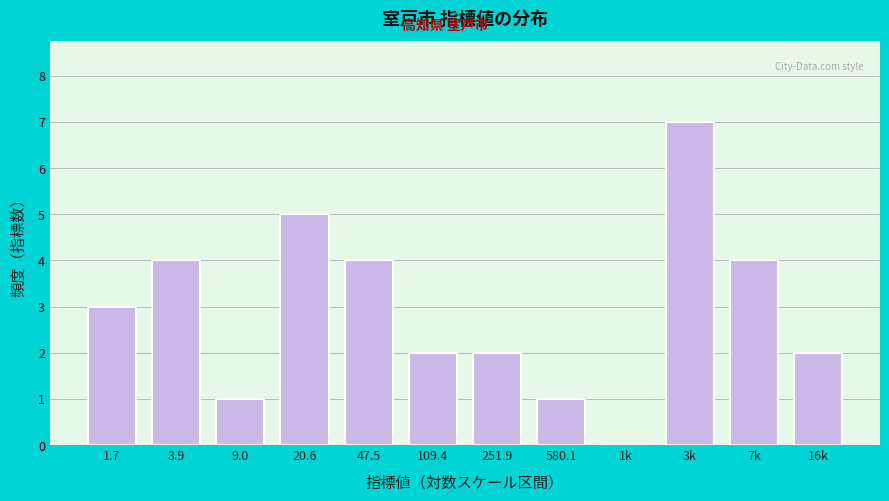

Reading right to left, list all the values displayed in this chart.

16k=2	7k=4	3k=7	1k=0	580.1=1	251.9=2	109.4=2	47.5=4	20.6=5	9.0=1	3.9=4	1.7=3